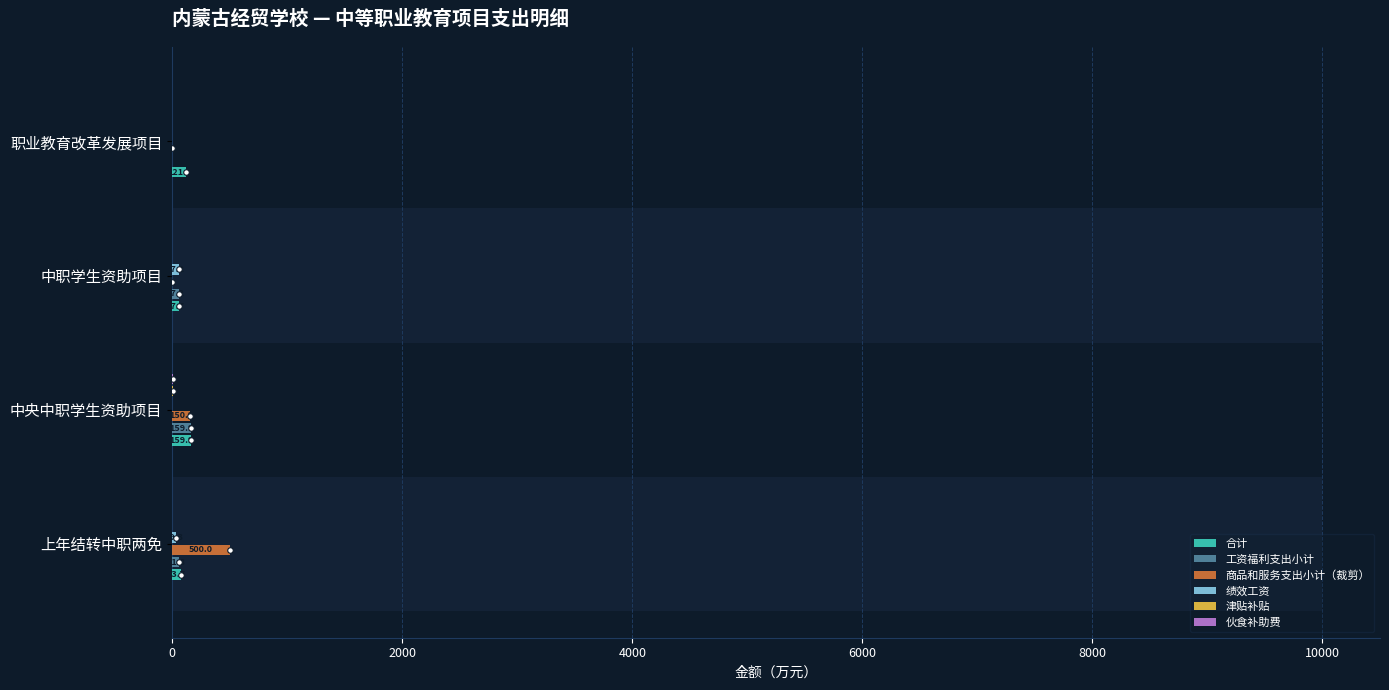

What is the sum of all 绩效工资 values?

86.4